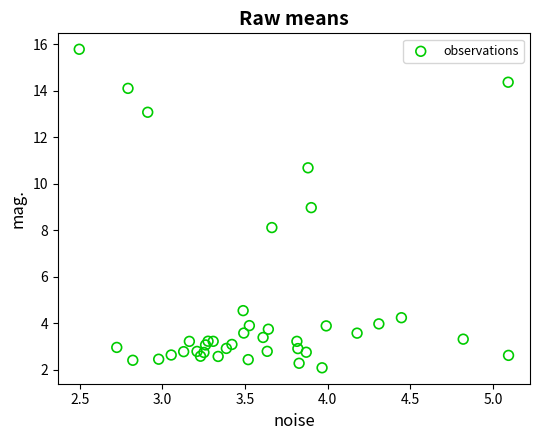

What is the range of Y values (max minus min)?

13.7